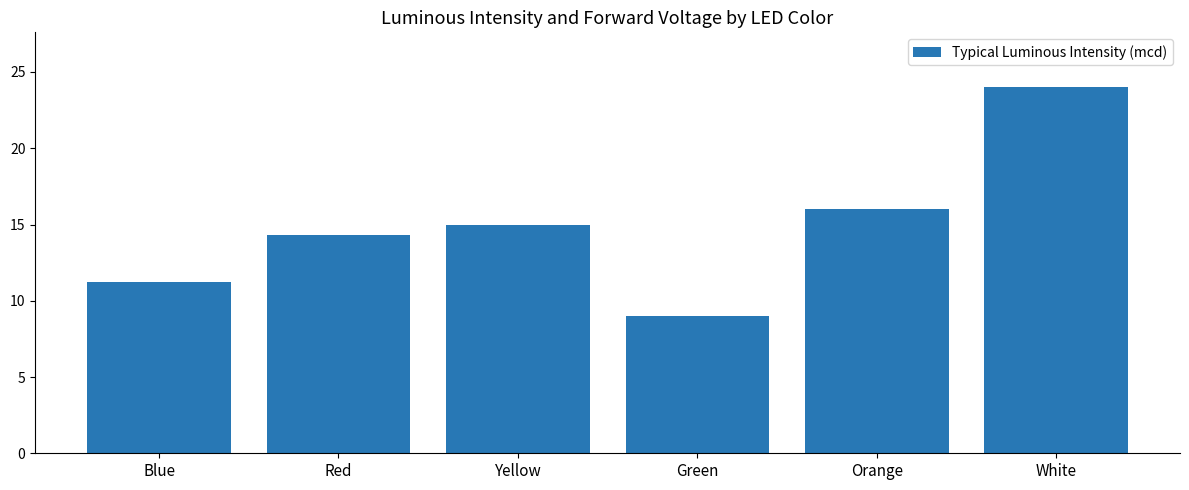

What is the sum of all values?

89.5